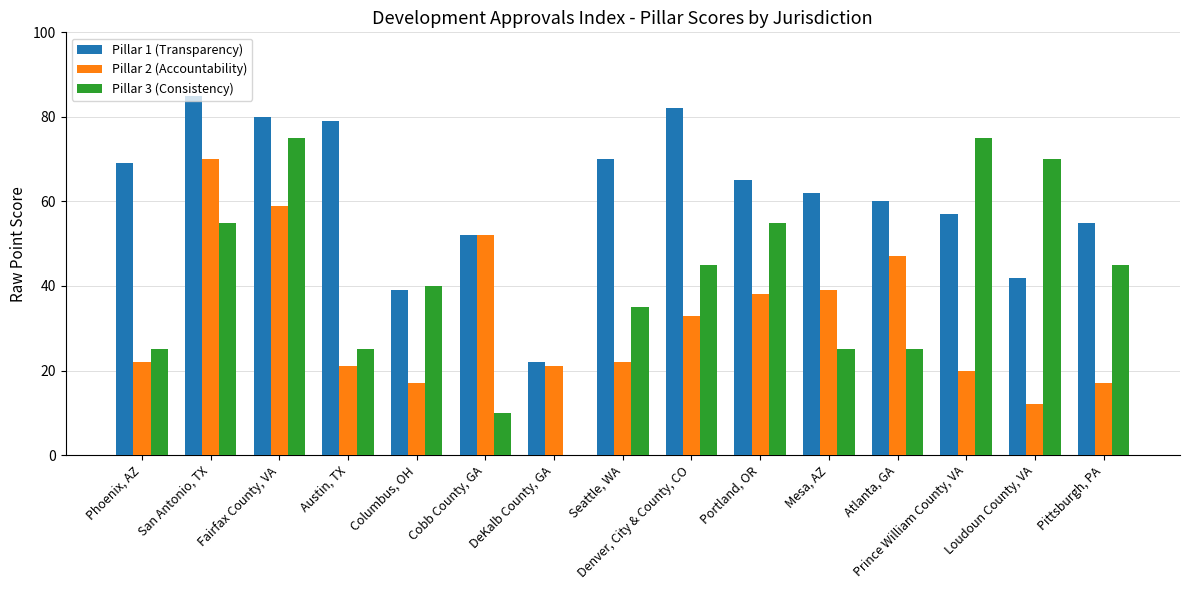

Between Atlanta, GA and Loudoun County, VA, which series saw the biggest shift?

Pillar 3 (Consistency)